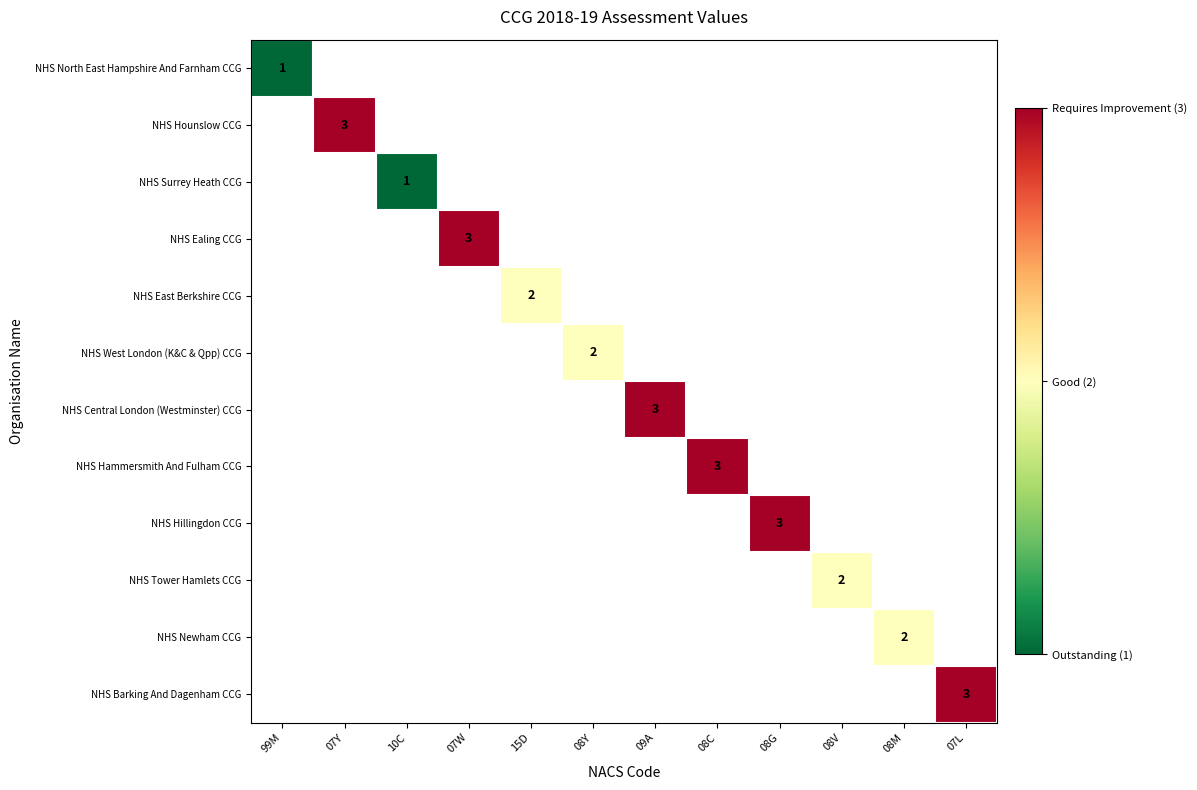

True or false: NHS Ealing CCG has a value of 1 at 07W.

False